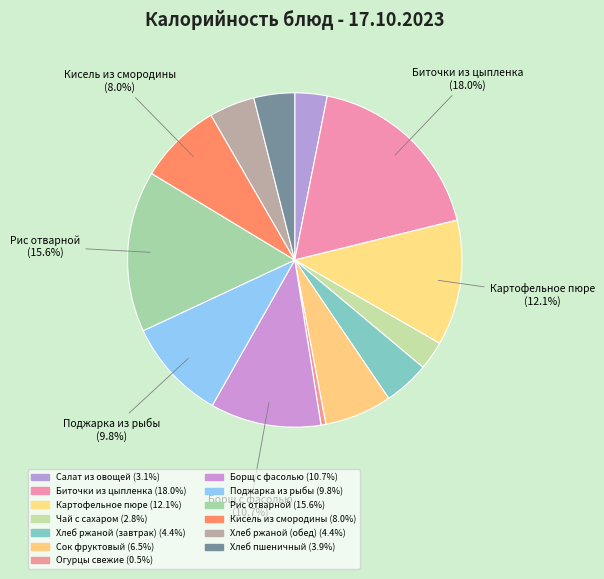

How many slices are in this pie chart?

13